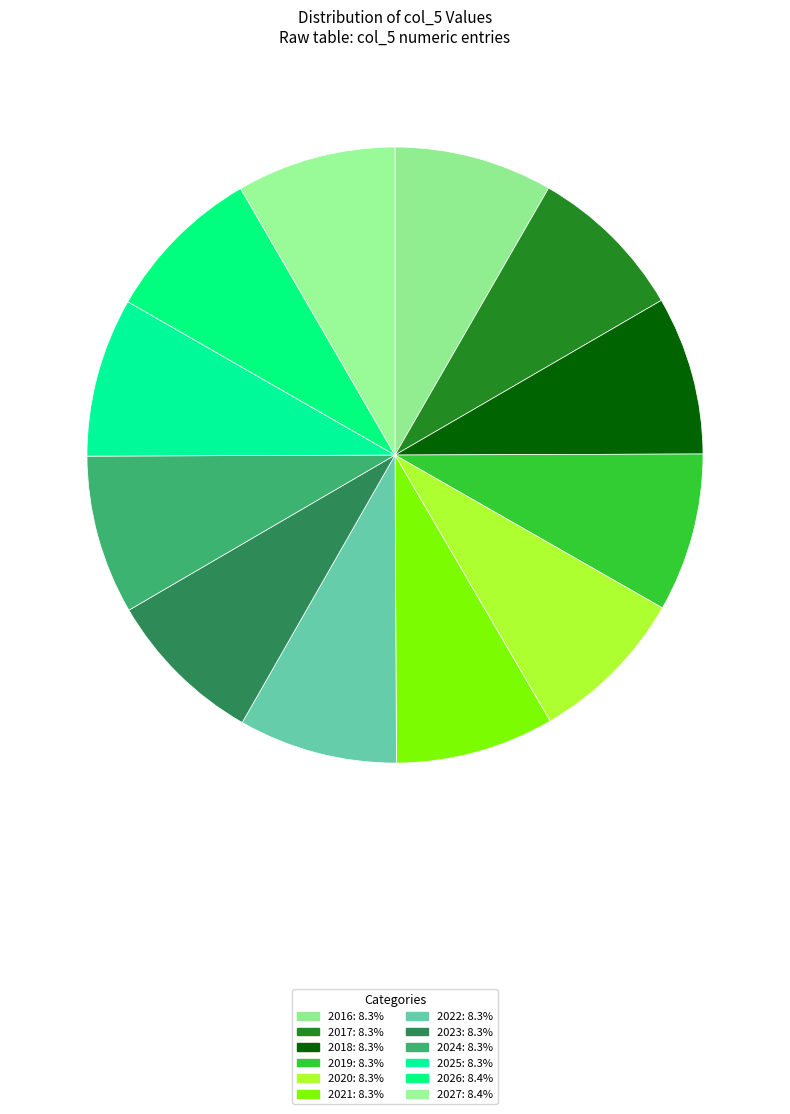

How many slices are in this pie chart?

12